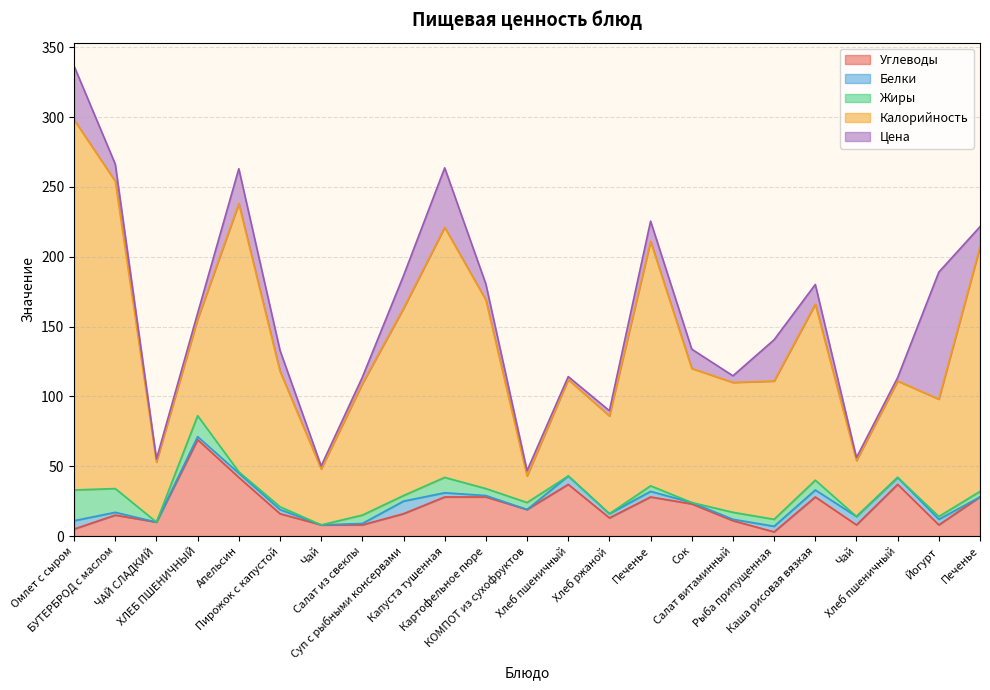

How many interior local peaks does the Углеводы series have?

6